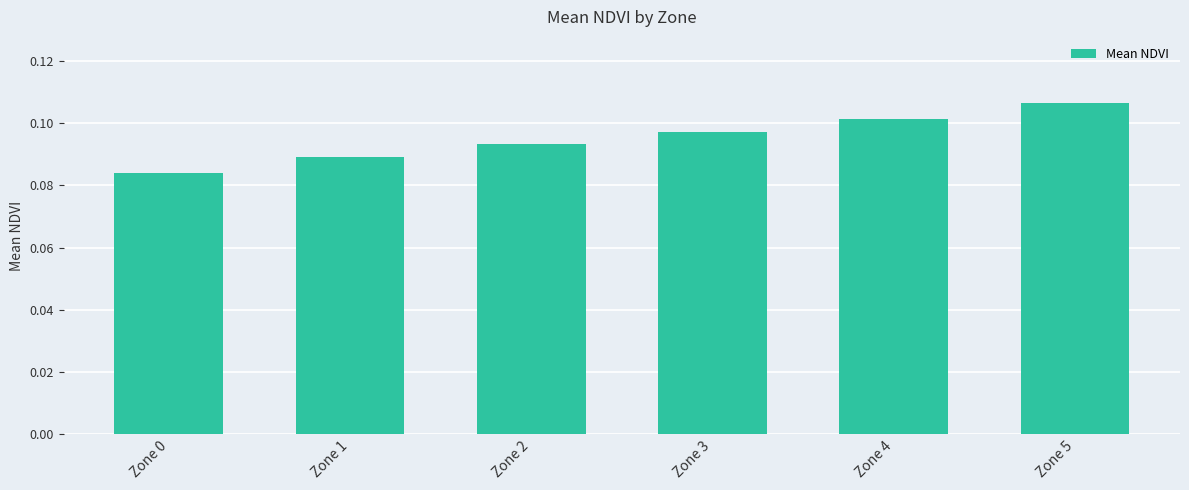

Which category has the lowest value across all series?

Zone 0